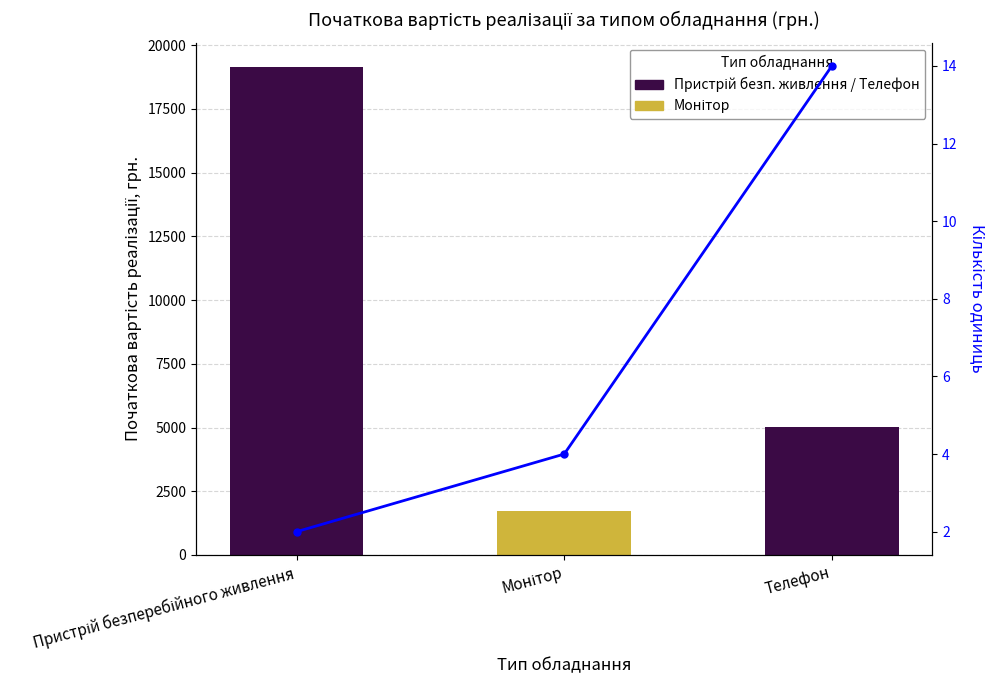

How many bars are there in total?

3